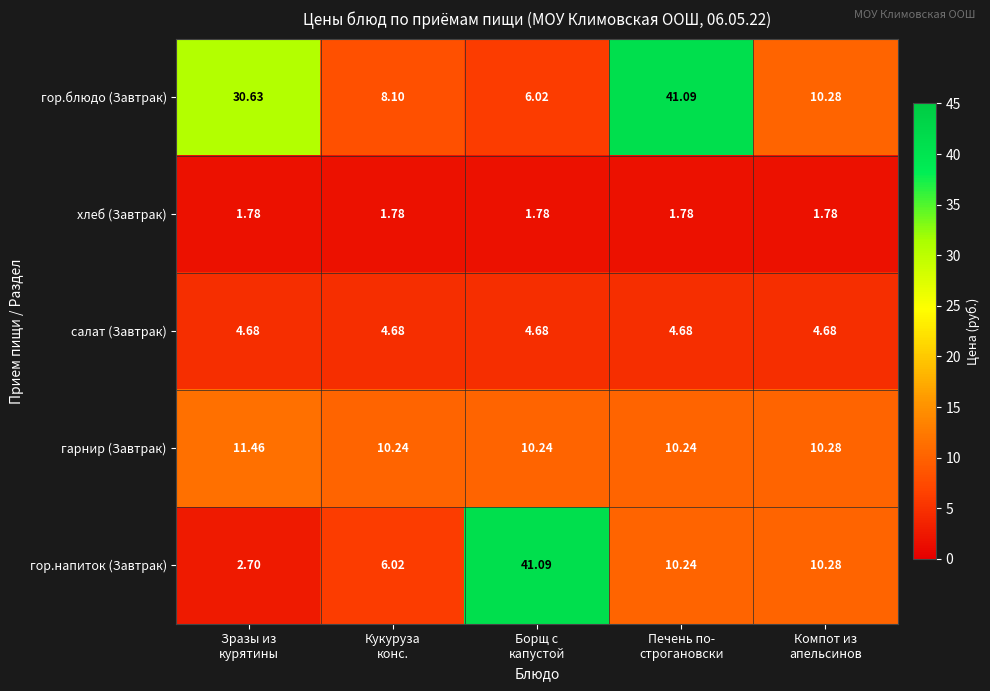

Which series has the largest total across all categories?

гор.блюдо (Завтрак)